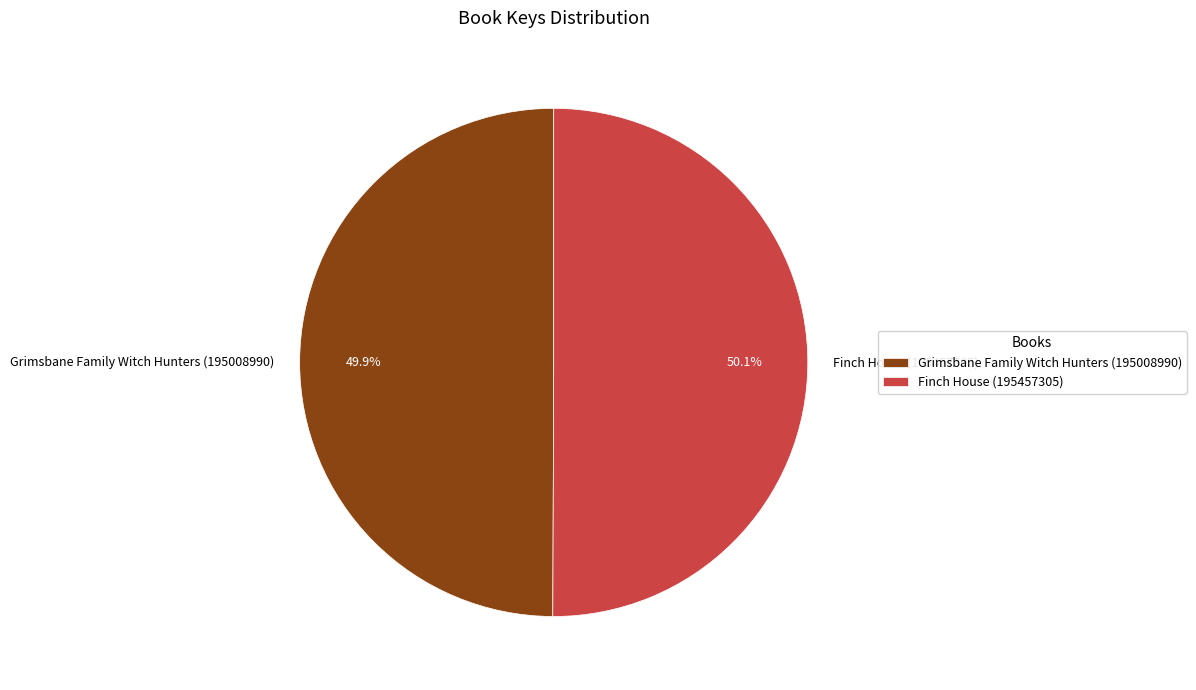

How many segments does this pie chart have?

2